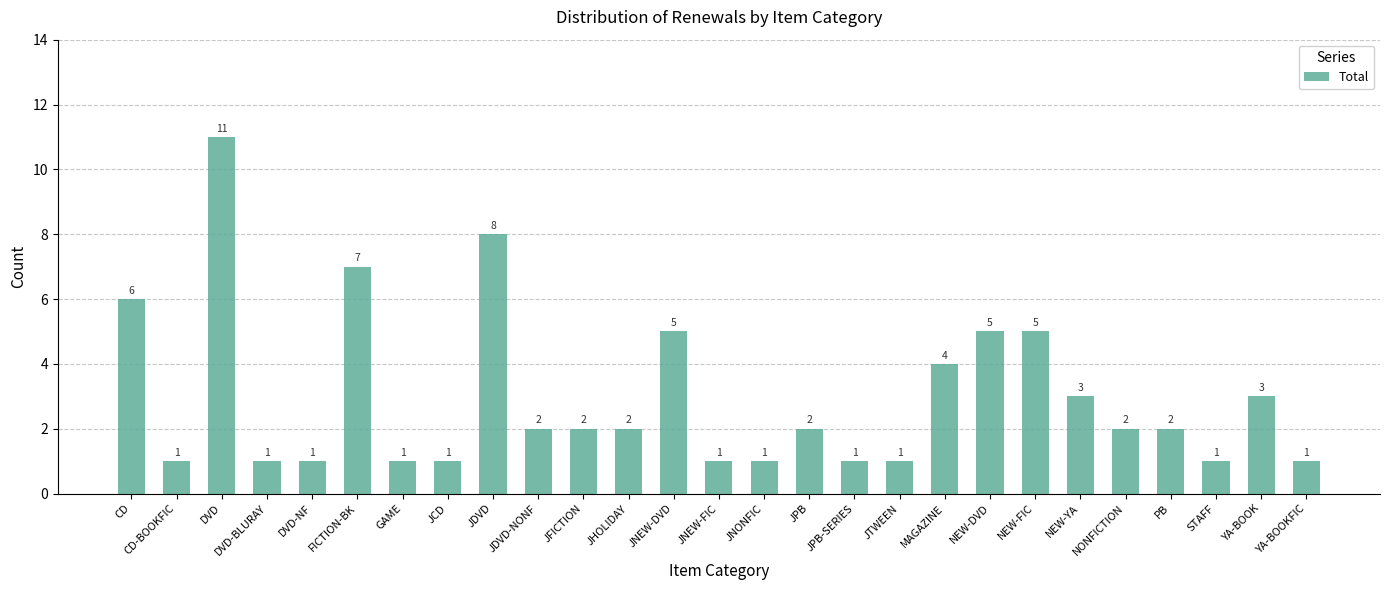

Between PB and JNEW-DVD, which is larger?

JNEW-DVD